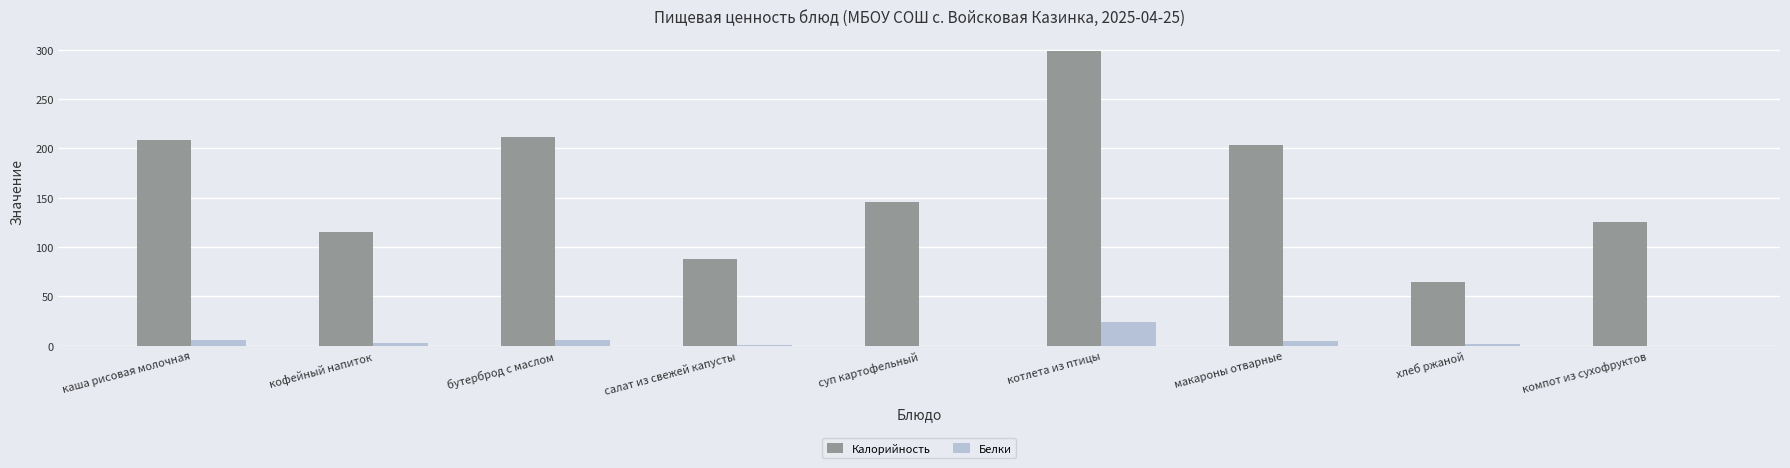

What is the sum of all Белки values?

47